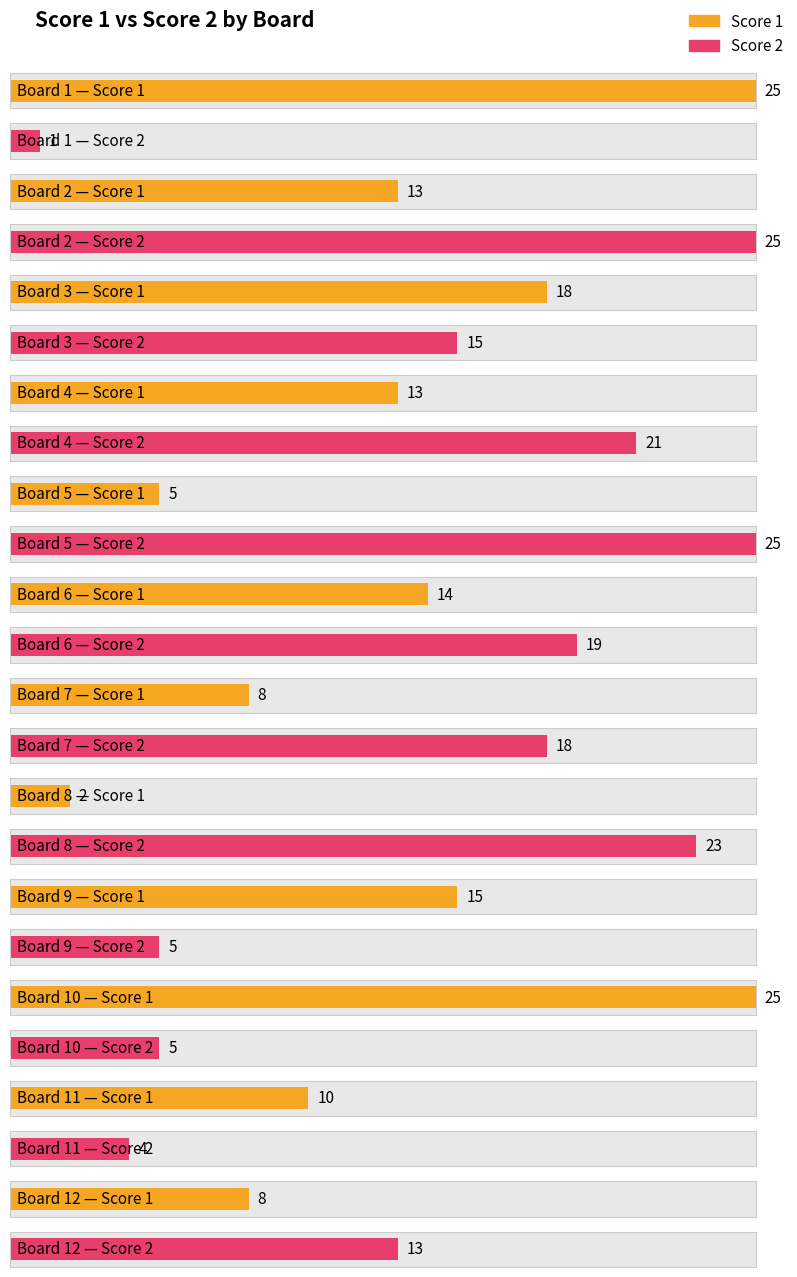

At which category is the sum across all series the highest?

2